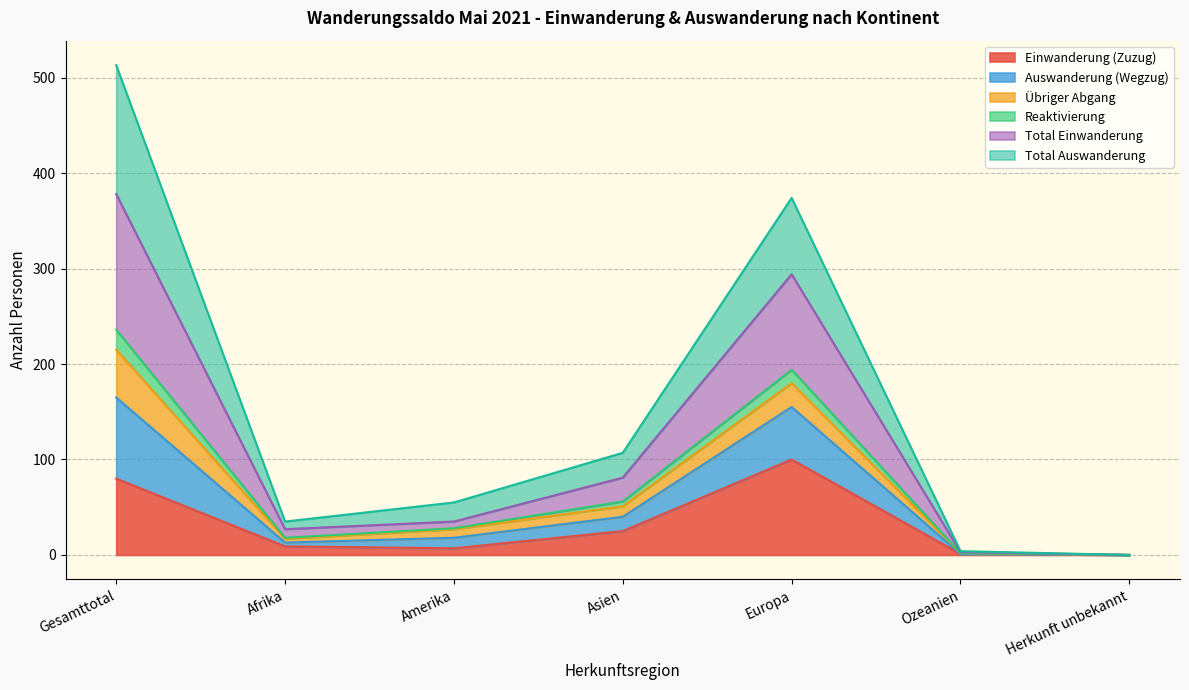

Where does the Total Einwanderung series first go above 28?

Gesamttotal